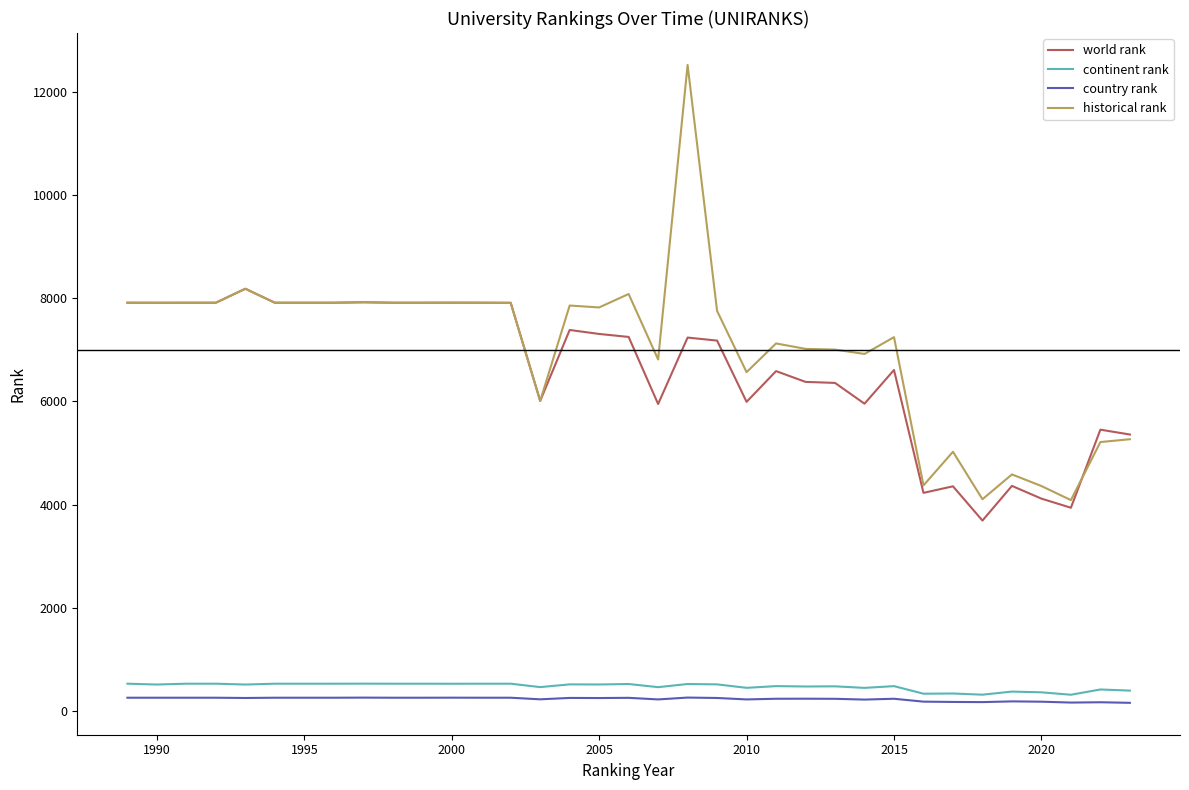

Which series has the widest spread of values?

historical rank